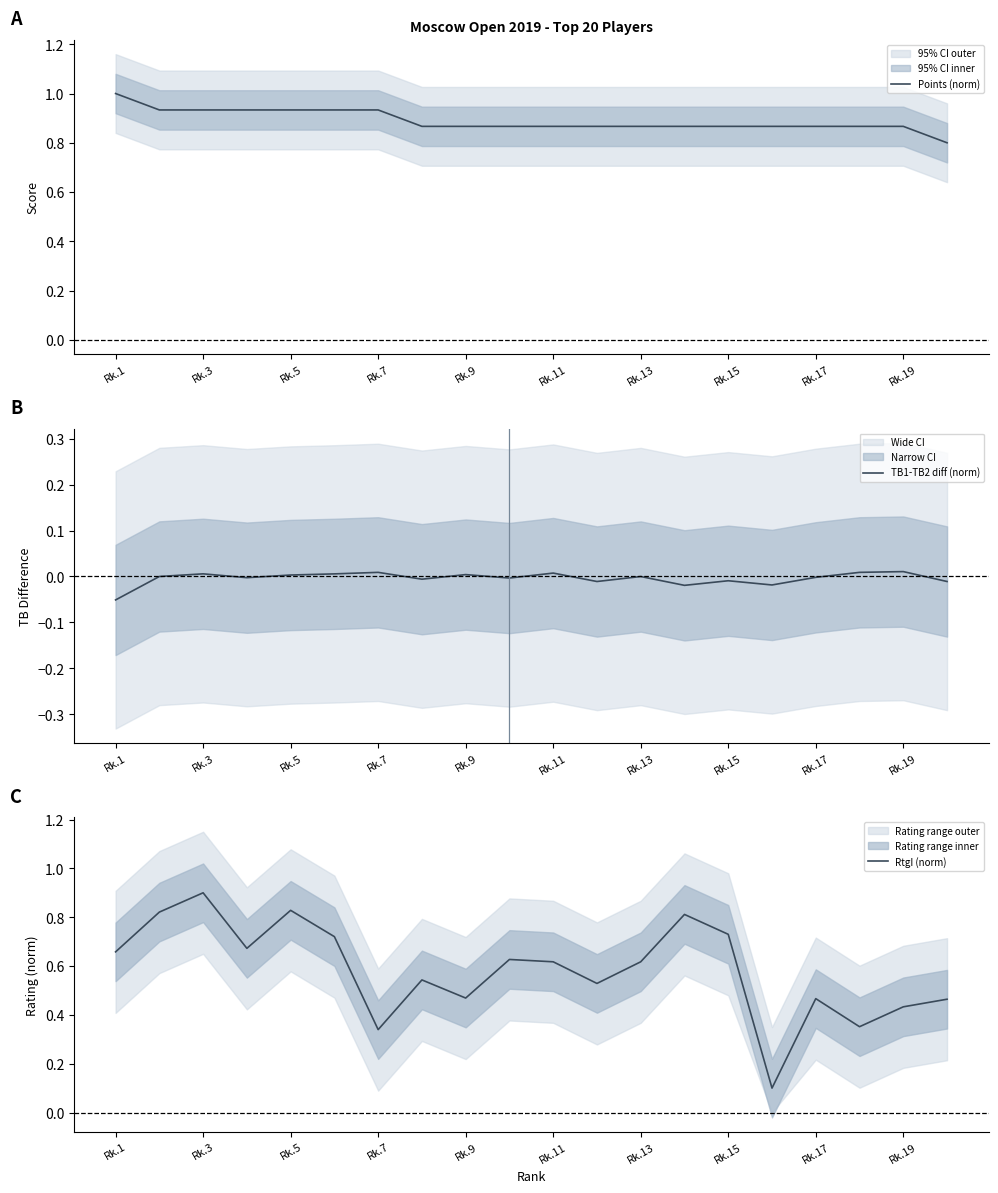

Between 15 and Rk.1, which is larger?

Rk.1